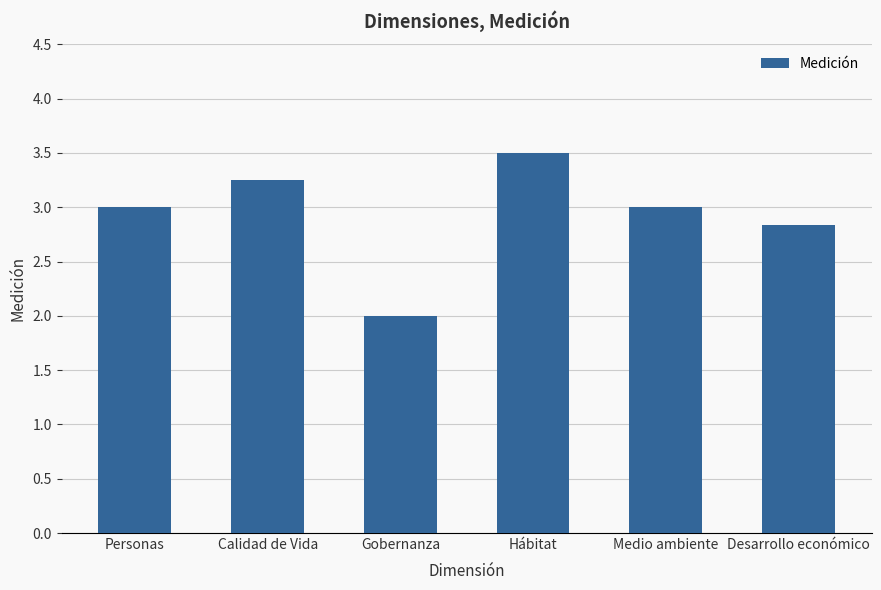

Approximately how many times larger is the value at Gobernanza compared to Personas?

0.7